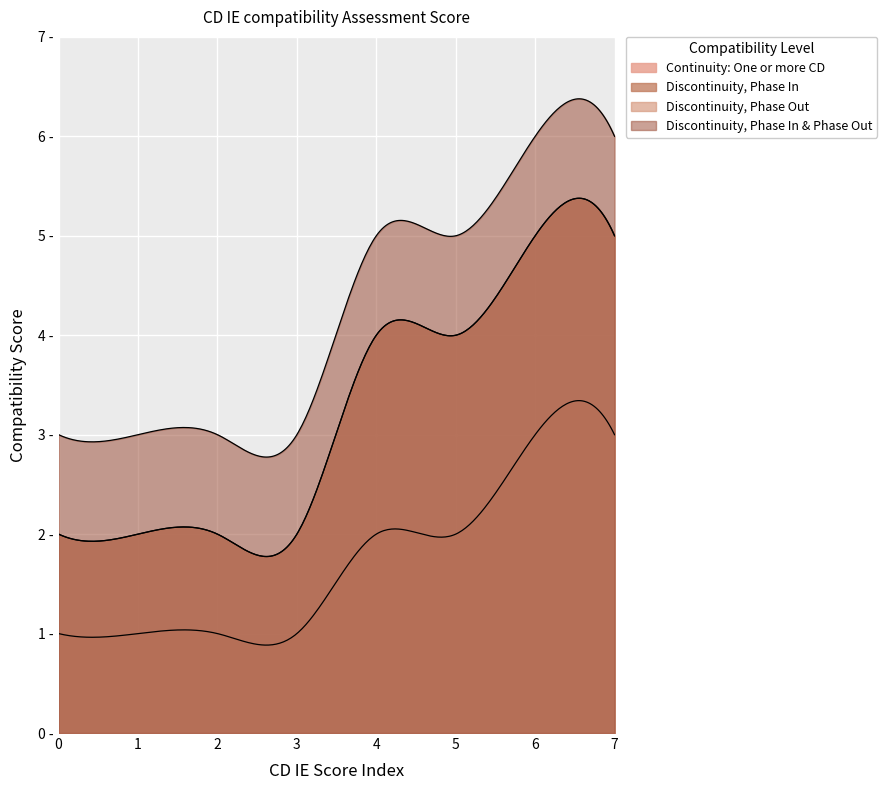

Does the chart display data point markers on the line(s)?

No